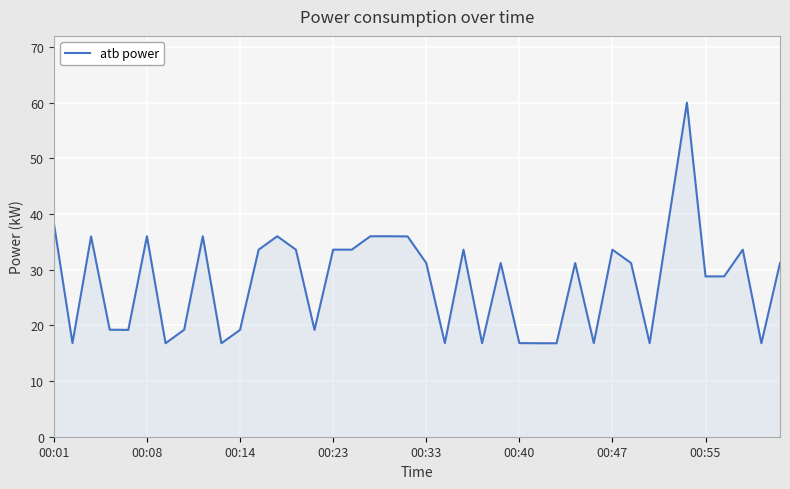

How many distinct data groups are displayed?

1